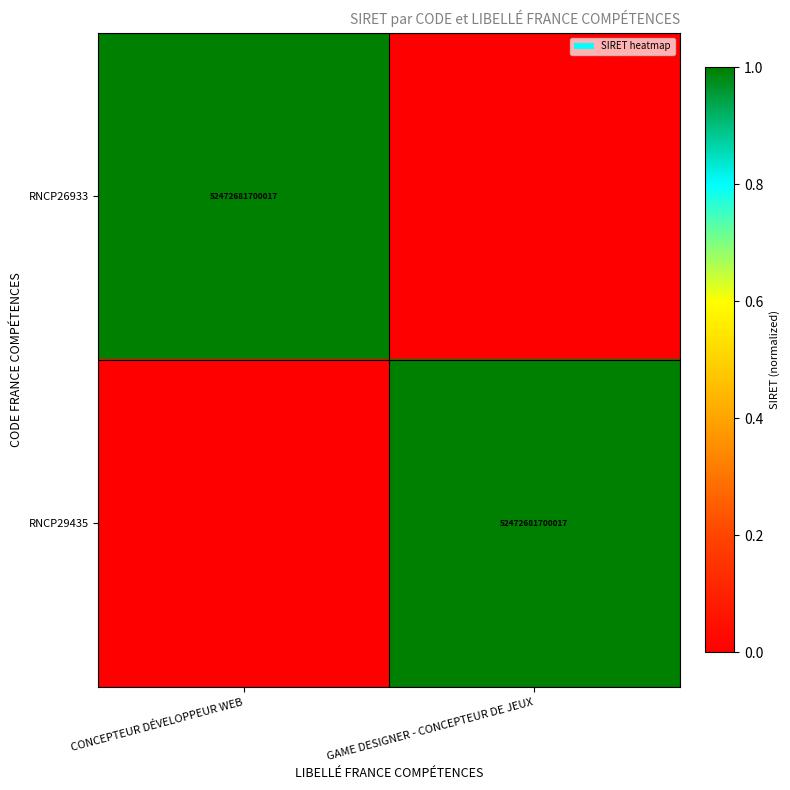

The value of RNCP26933 at CONCEPTEUR DÉVELOPPEUR WEB is 28965966868687. True or false?

False